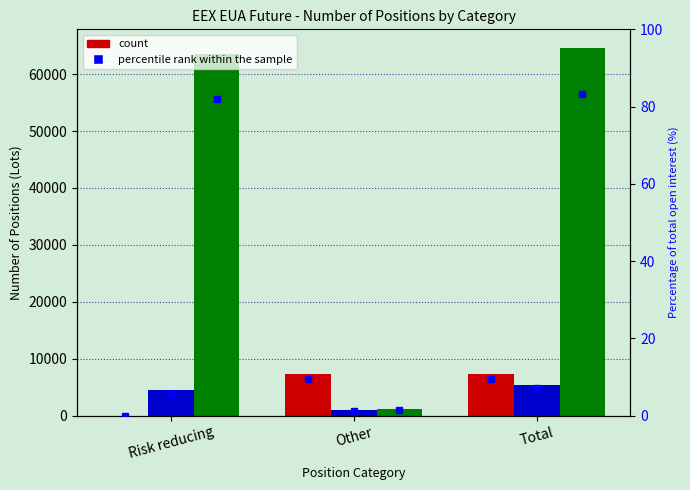

What is the difference between the maximum and minimum values in the Operators with compliance (Long) series?

63549